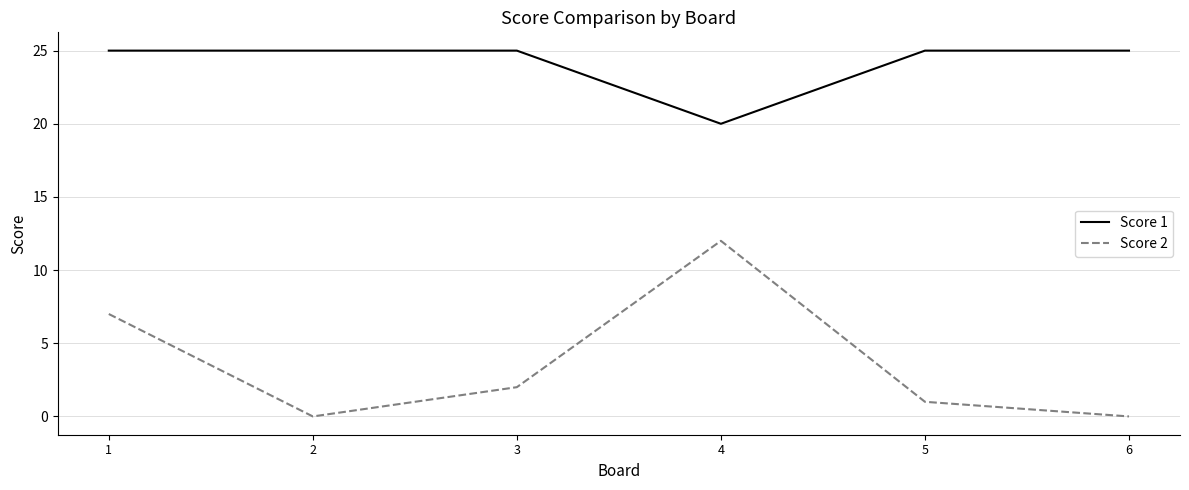

True or false: Score 2 has a value of 0 at 2.

True